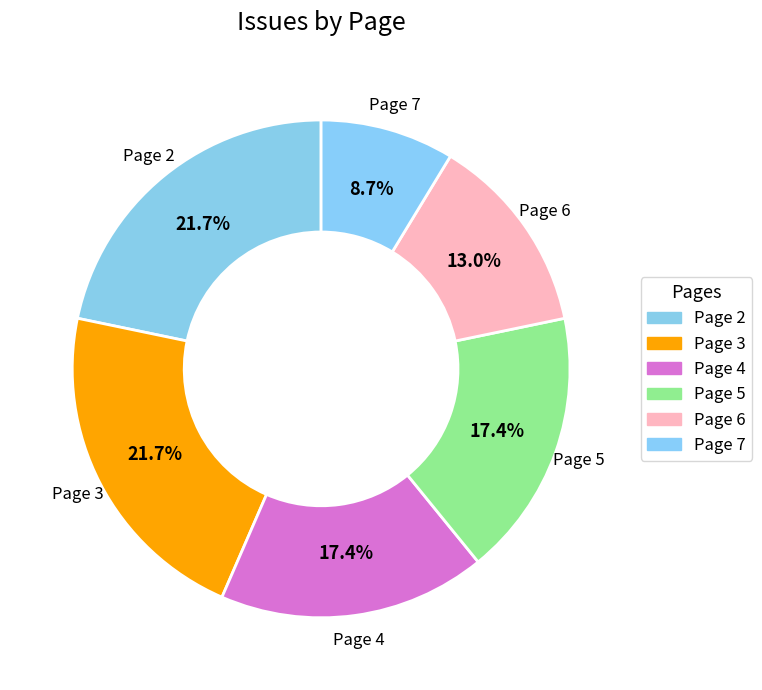

To the nearest percent, what is the combined percentage of Page 7 and Page 2?

30%